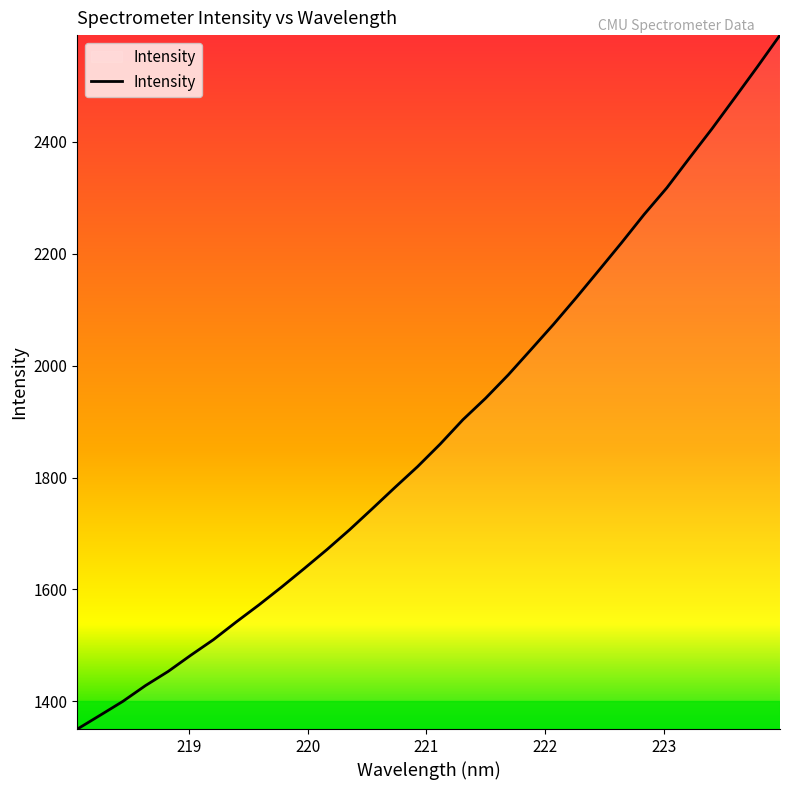

What is the minimum value shown in the chart?

1350.5